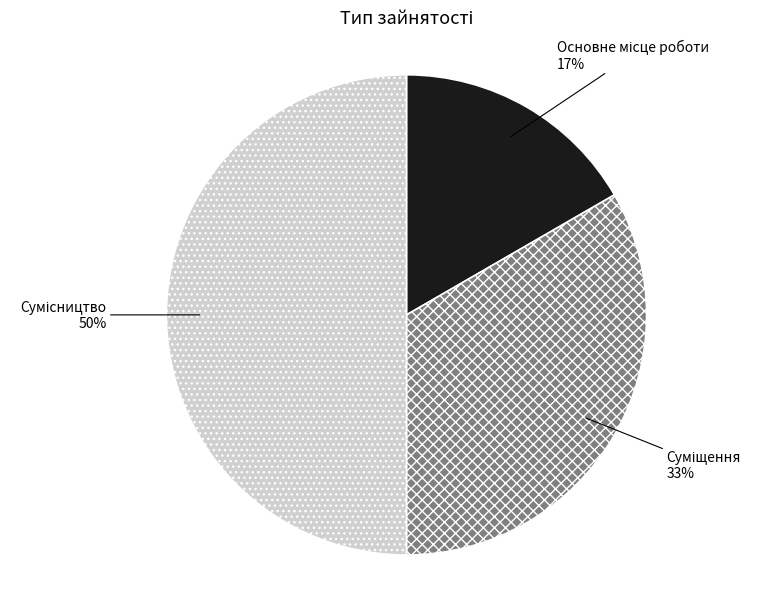

To the nearest percent, what is the difference between the largest and smallest slice percentages?

33%